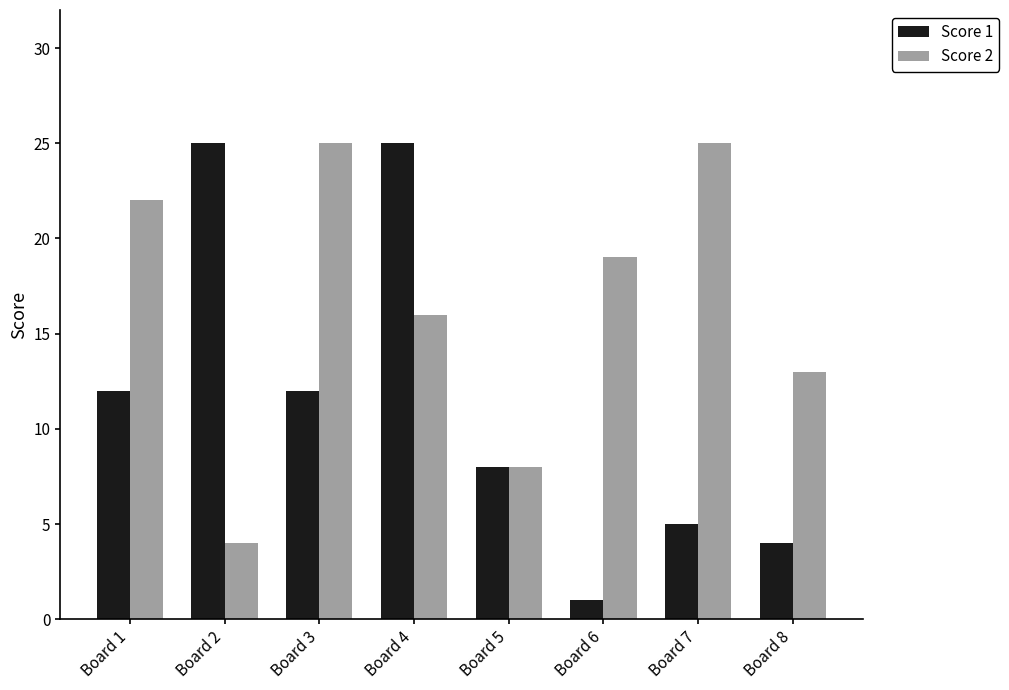

How many groups of bars are there?

8